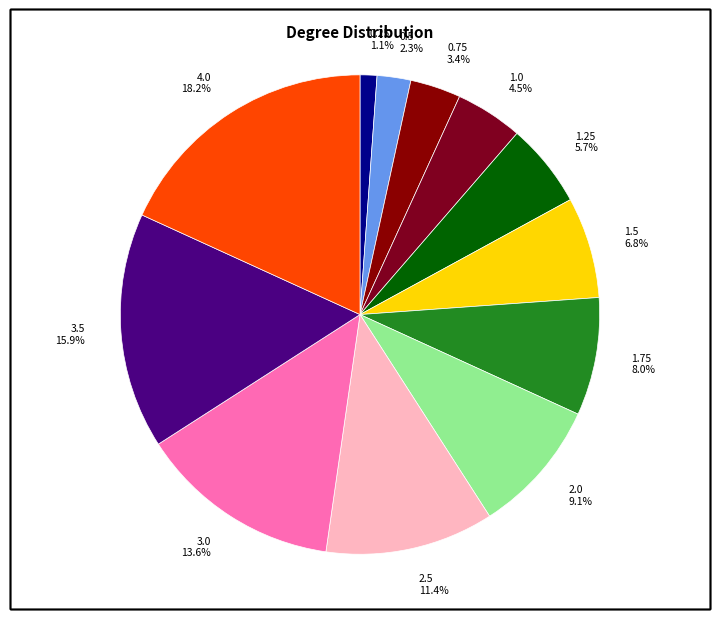

Which has a higher value, 1.0 or 1.75?

1.75